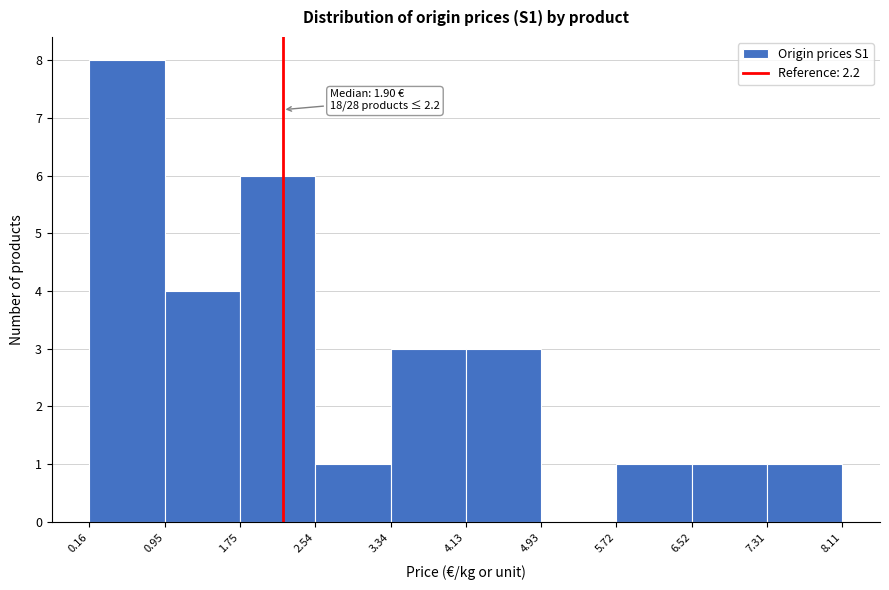

Over which range of the x-axis is the bar tallest?

0.16 to 0.95